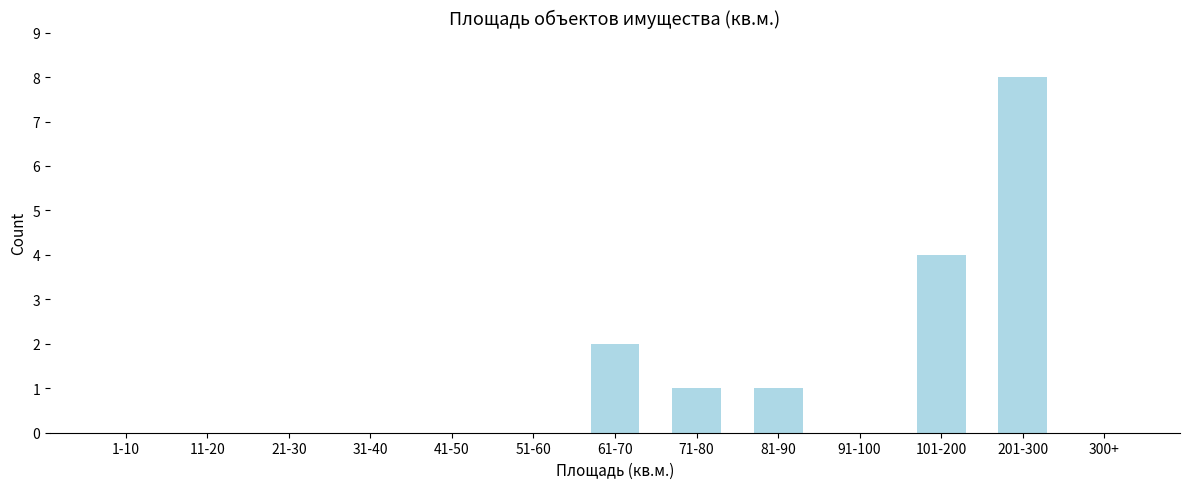

Reading left to right, extract all data points from this chart.

1-10=0	11-20=0	21-30=0	31-40=0	41-50=0	51-60=0	61-70=2	71-80=1	81-90=1	91-100=0	101-200=4	201-300=8	300+=0